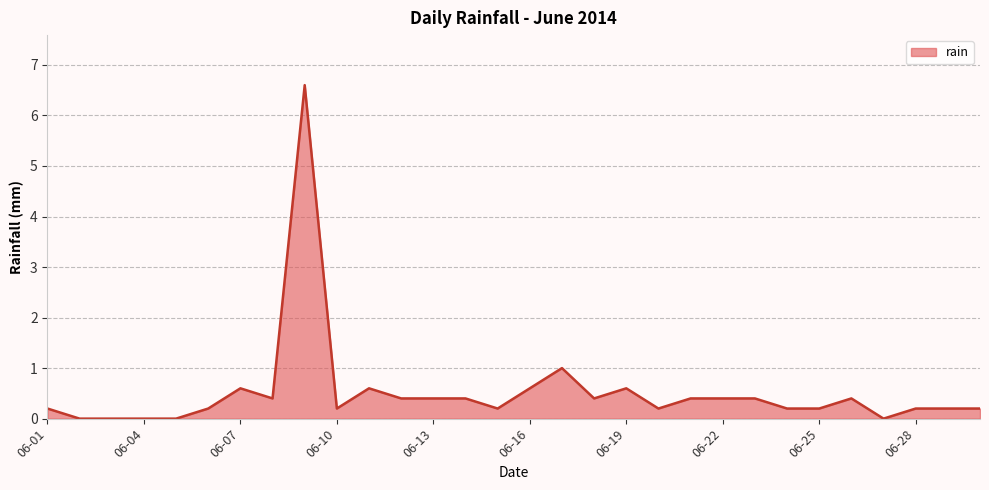

True or false: there are more than 0 points higher than both neighbors.

True